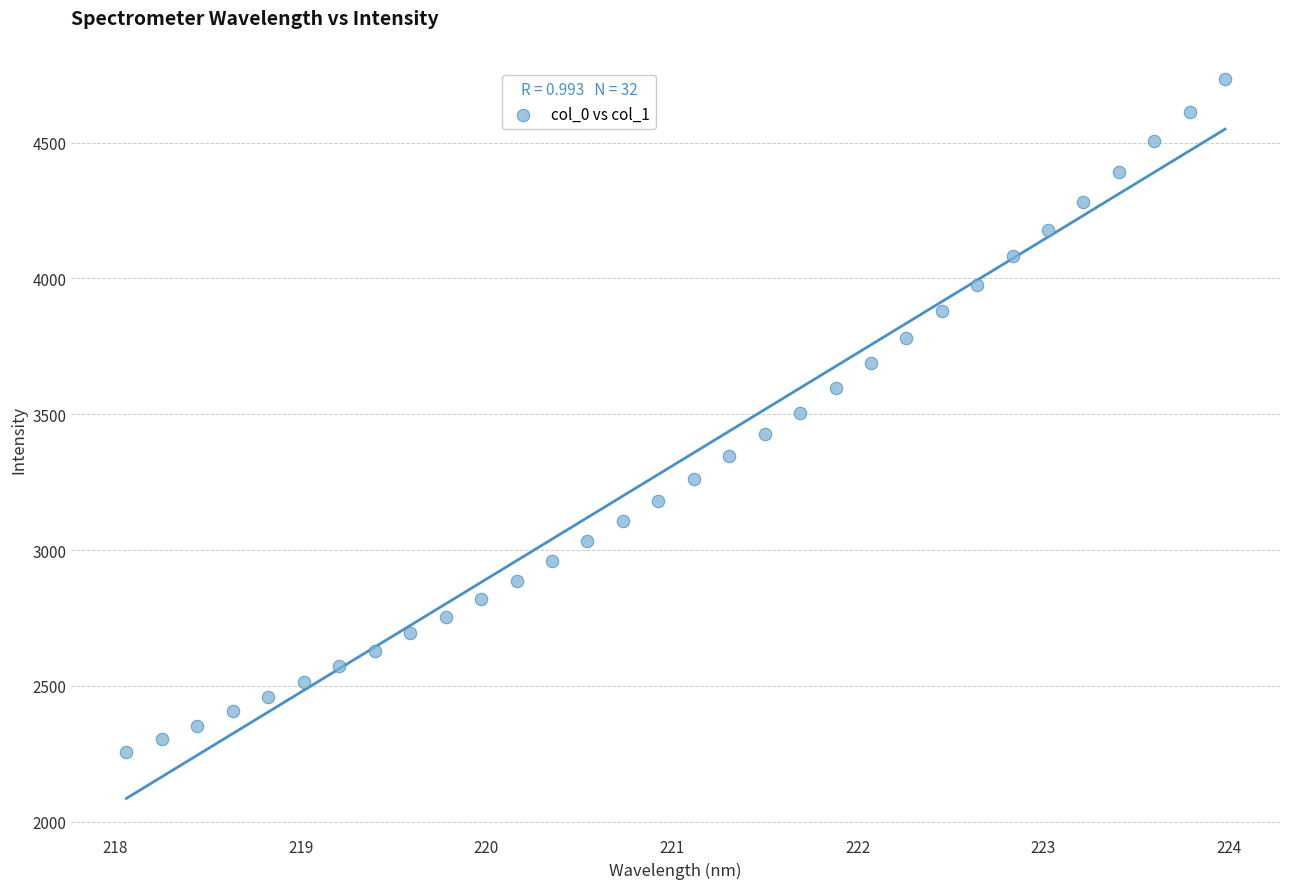

What is the range of Y values (max minus min)?

2477.0